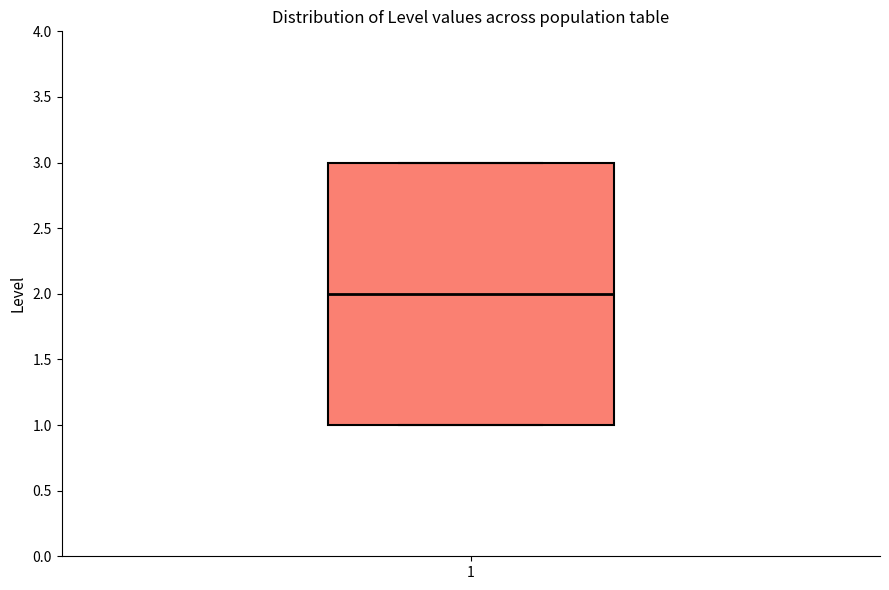

Transcribe this box plot: give where the median line is, the range the box spans, and where the two whiskers end, as read against the y-axis. The values are not printed on the chart, so give them approximately, as read against the axis.

median 2, box 1 to 3, whiskers 1 to 3